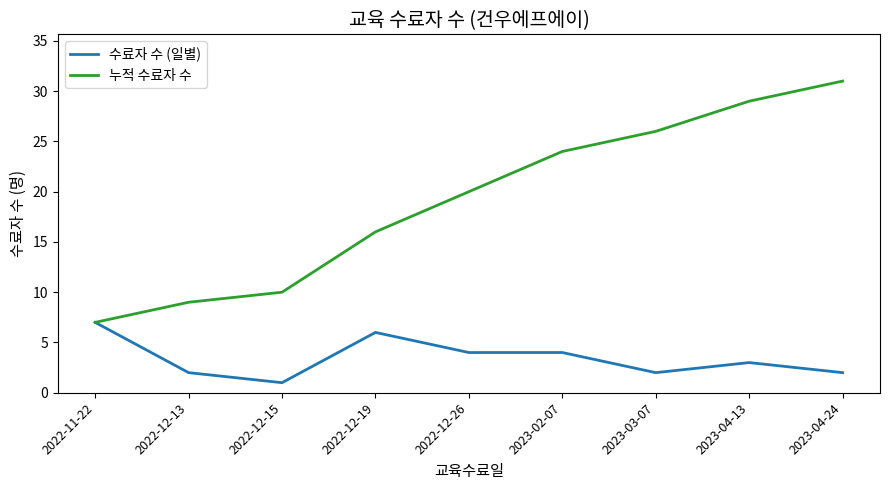

Which series changed the most between 2022-12-15 and 2023-03-07?

누적 수료자 수